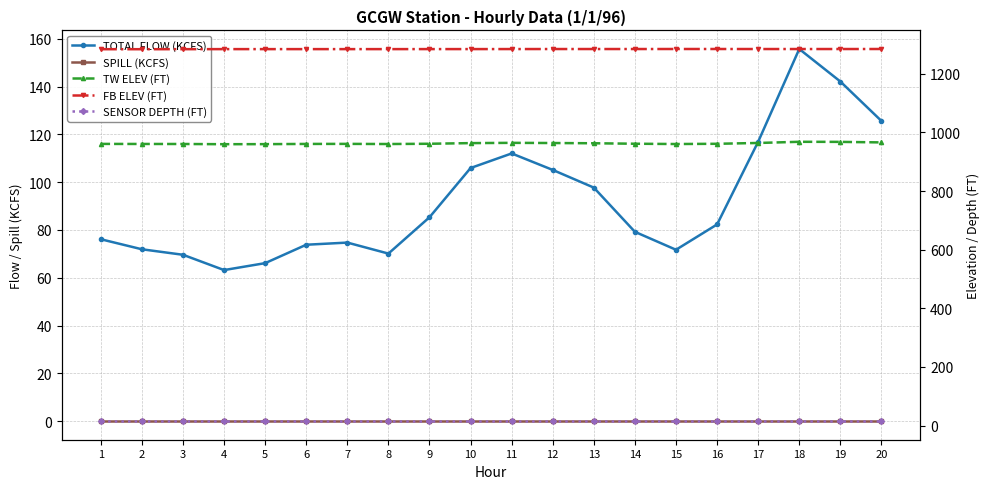

The FB ELEV (FT) series shows 1284.6 at 16. True or false?

True